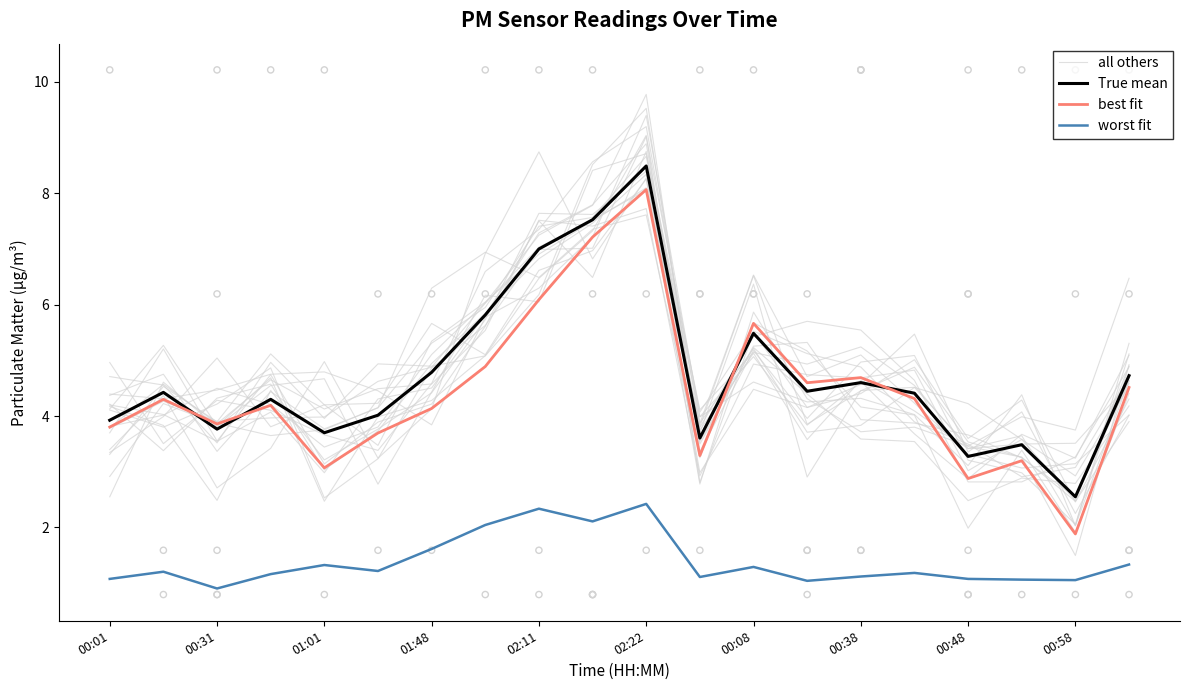

Which series reaches the minimum Y coordinate?

worst fit